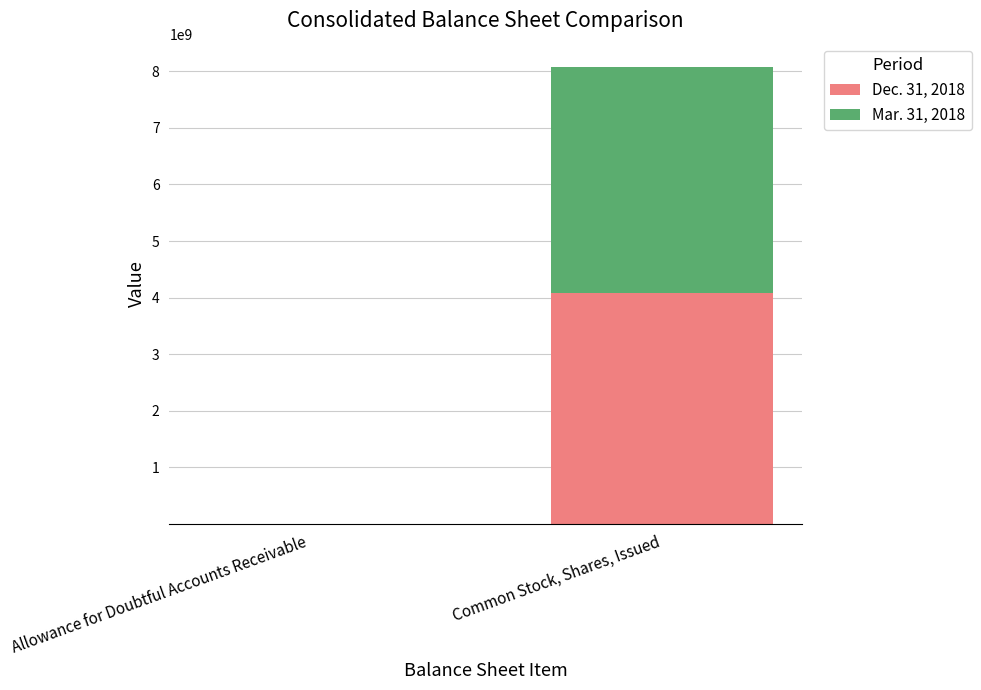

How many distinct data groups are displayed?

2